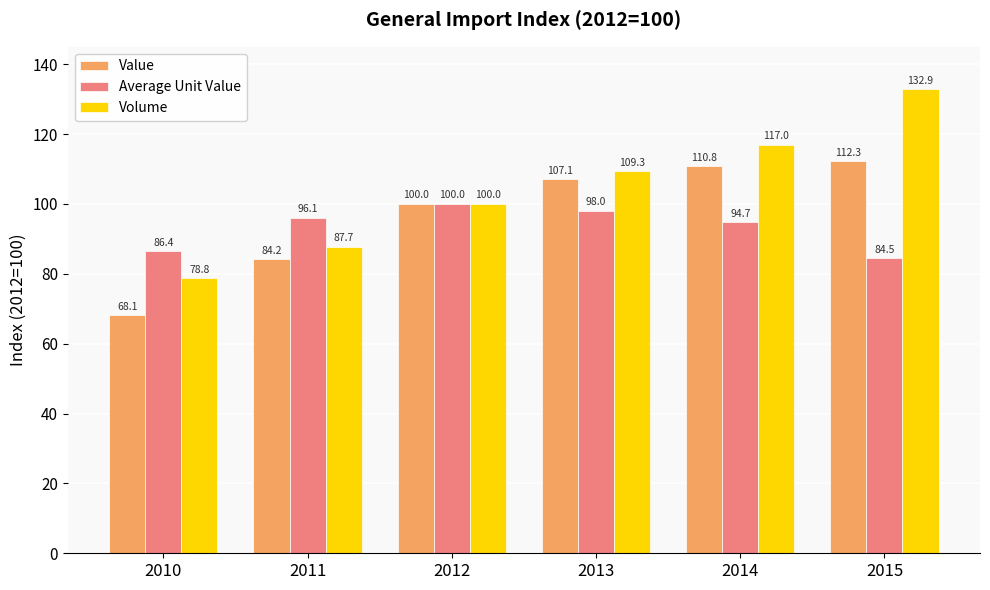

What is the difference between the maximum and minimum values in the Volume series?

54.1